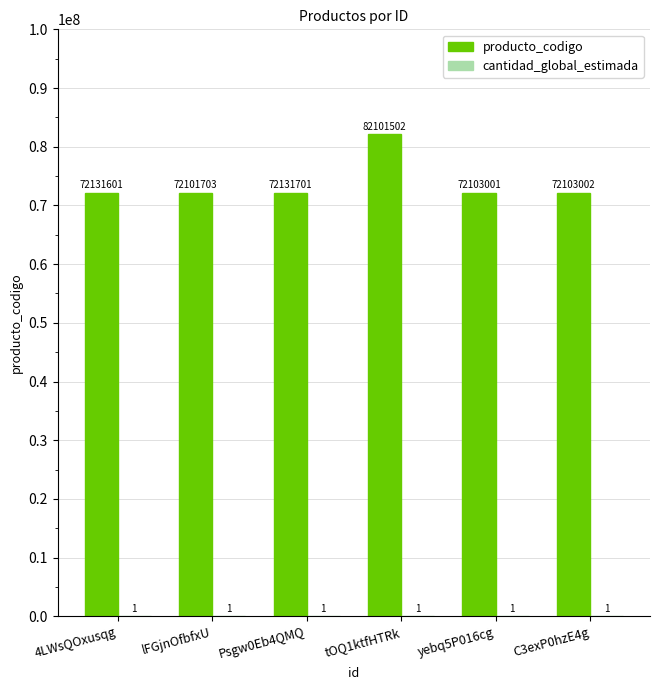

Which category has the highest value across all series?

tOQ1ktfHTRk